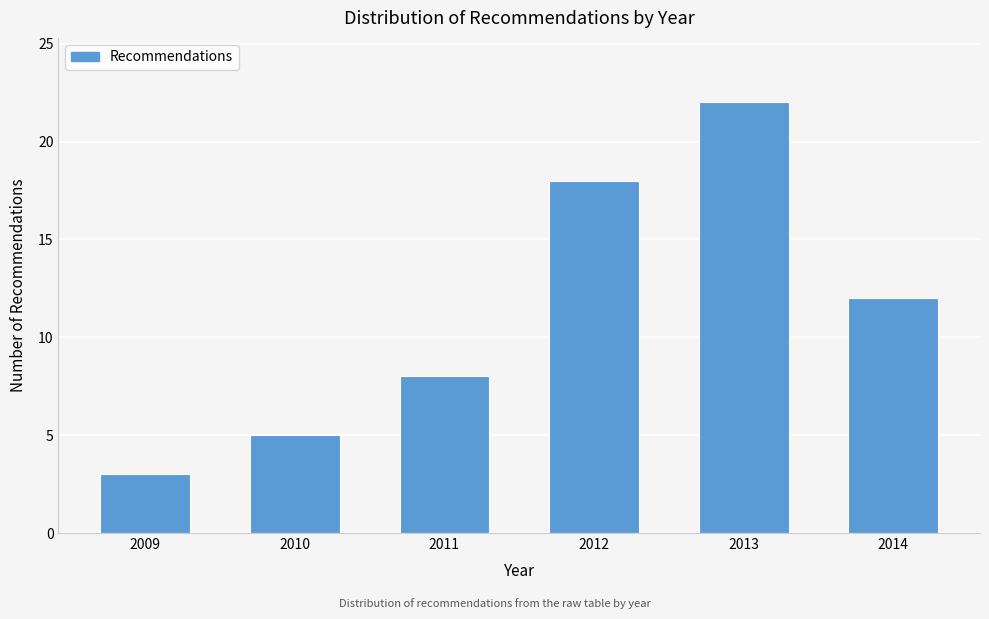

Reading left to right, what are all the values shown in this chart?

2009=3	2010=5	2011=8	2012=18	2013=22	2014=12